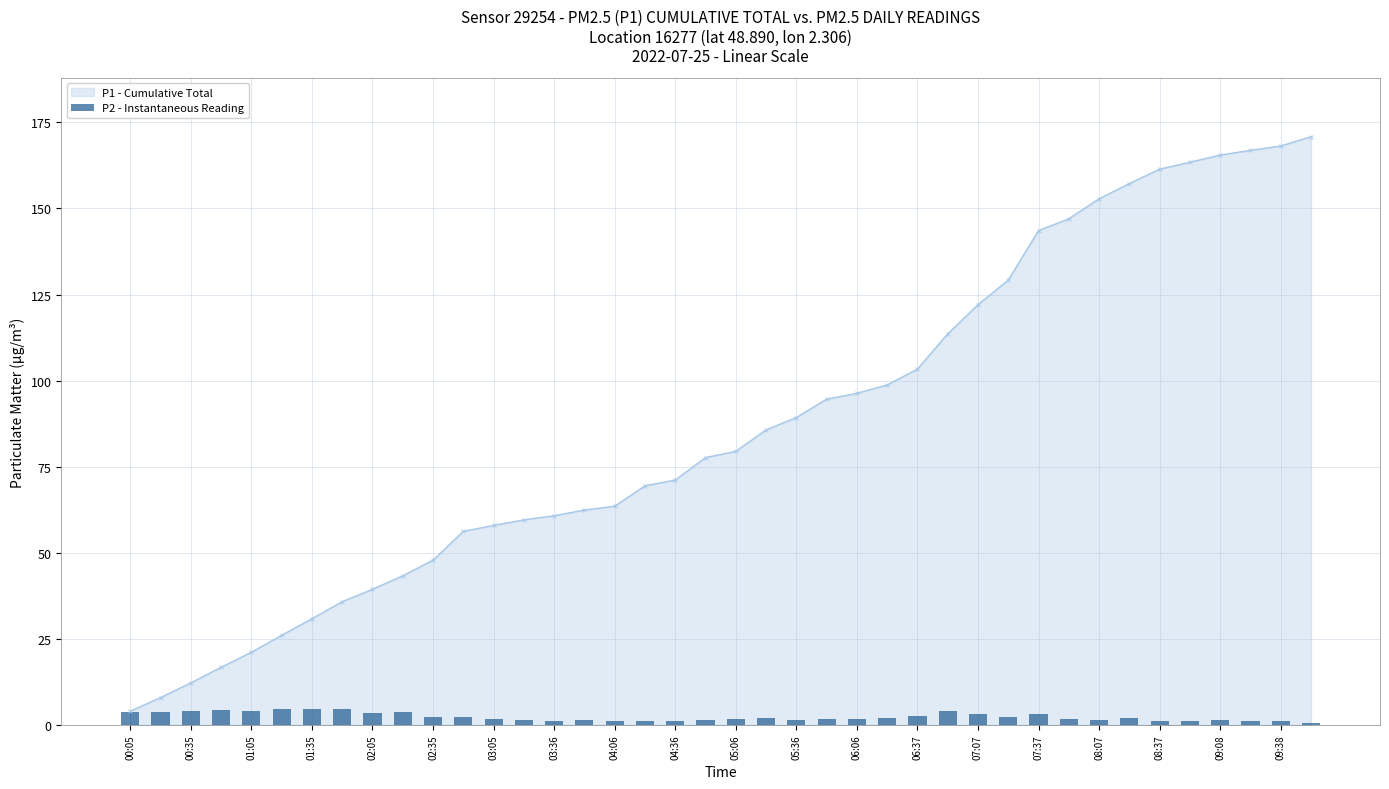

What is the smallest value displayed?

0.7